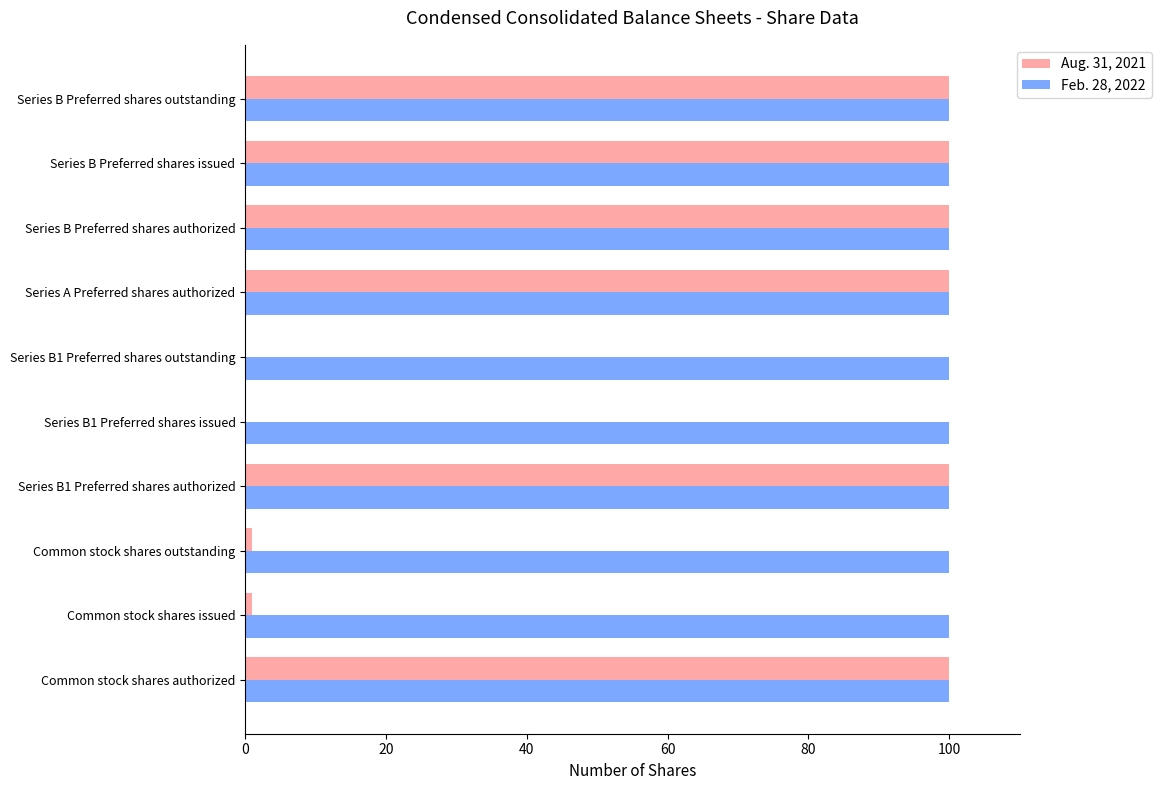

What is the average value of the Aug. 31, 2021 series?

60.2